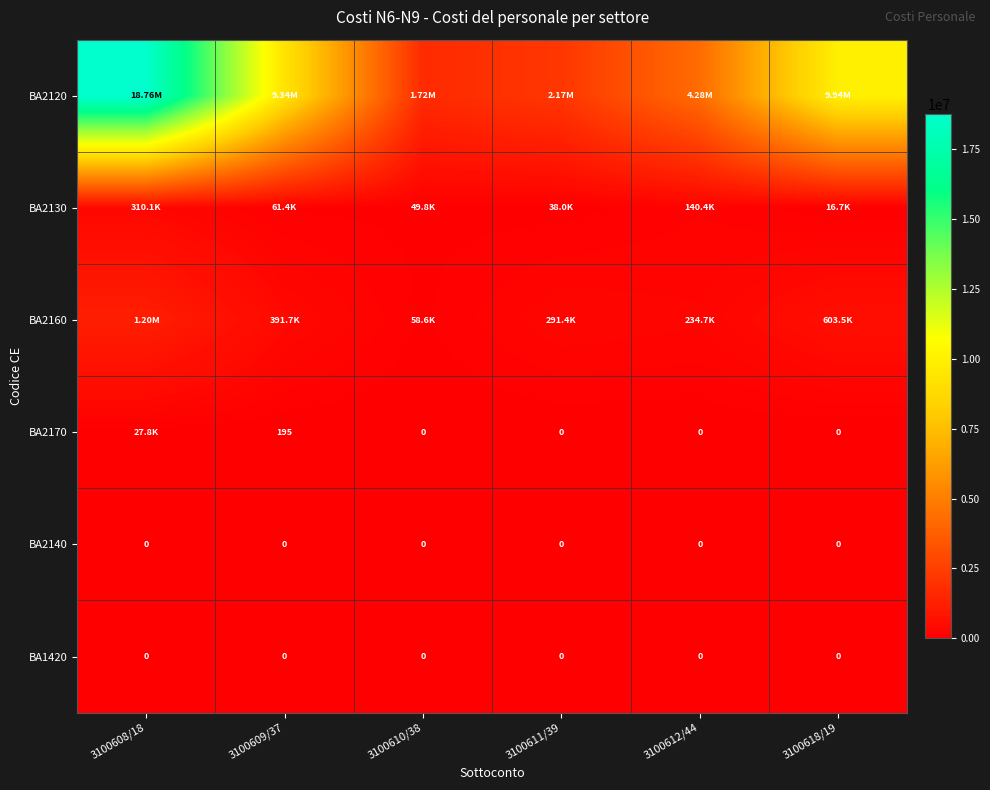

Where does the BA2160 series first go above 391719?

3100608/18